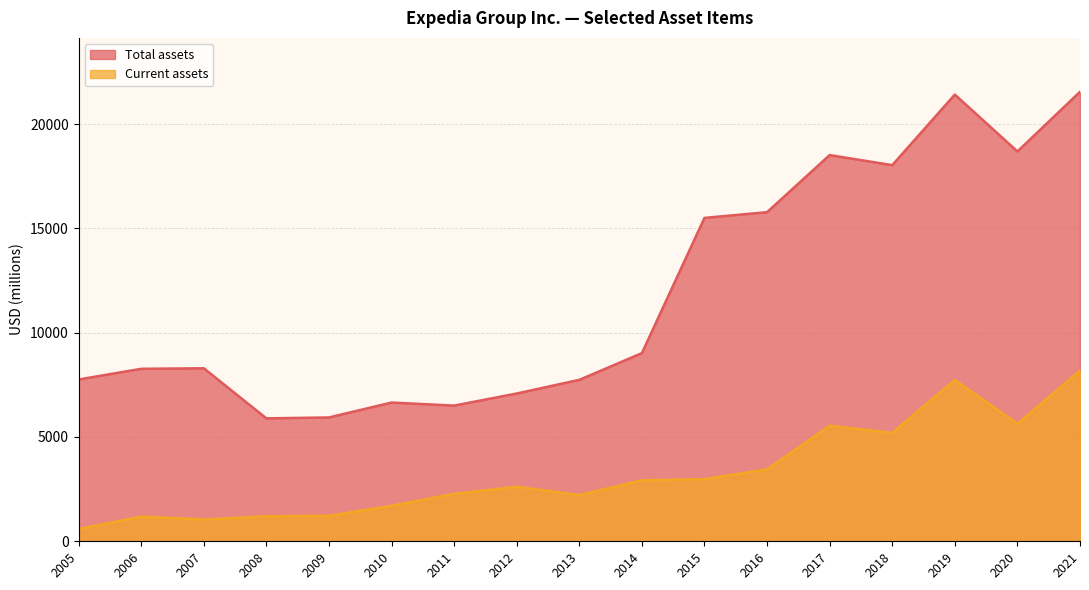

Is the value of Total assets at 2009 greater than the value of Current assets at 2019?

No